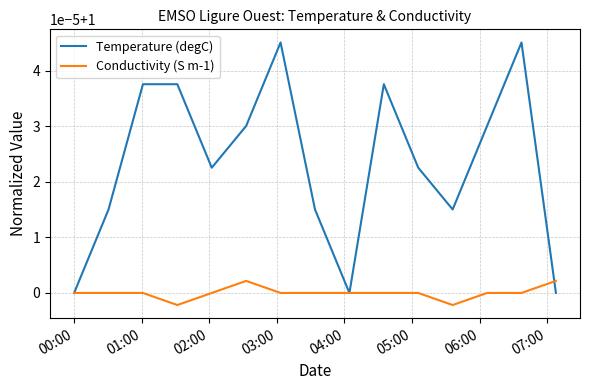

What are all the series names shown in the legend?

Temperature (degC), Conductivity (S m-1)